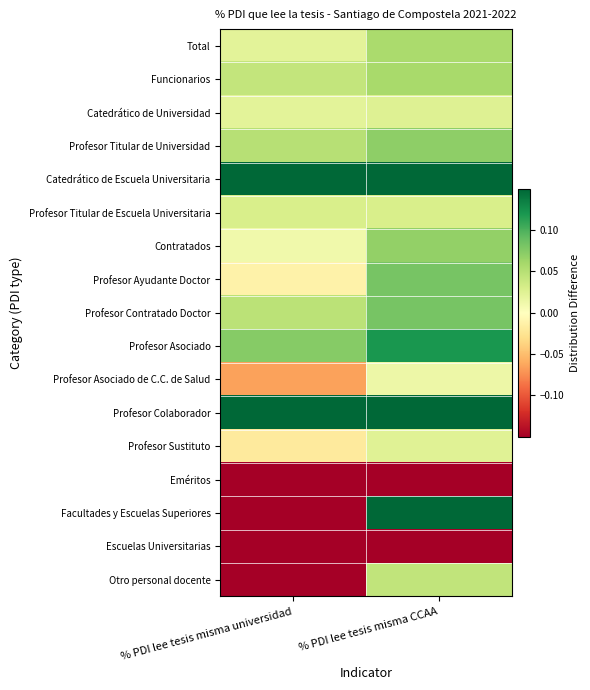

Which label corresponds to the smallest value in the chart?

% PDI lee tesis misma universidad